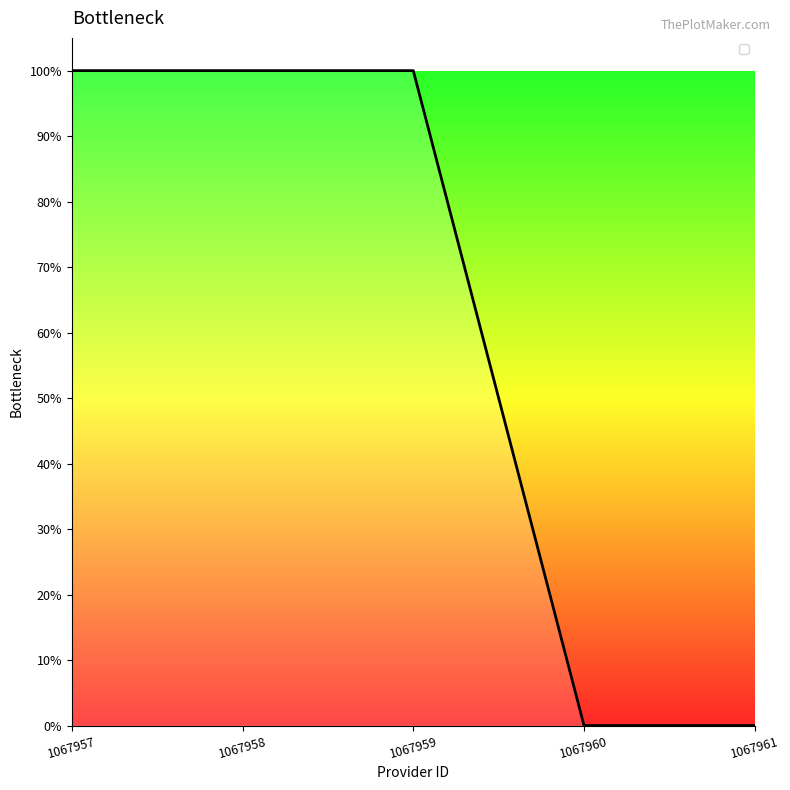

Which has a higher value, 1067960 or 1067959?

1067959